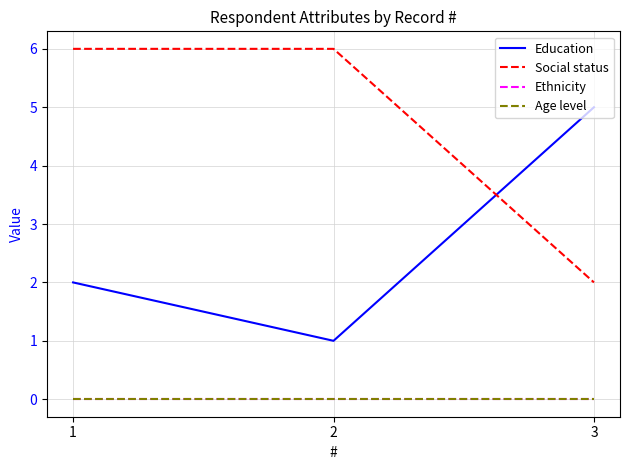

At which category is the sum across all series the highest?

1